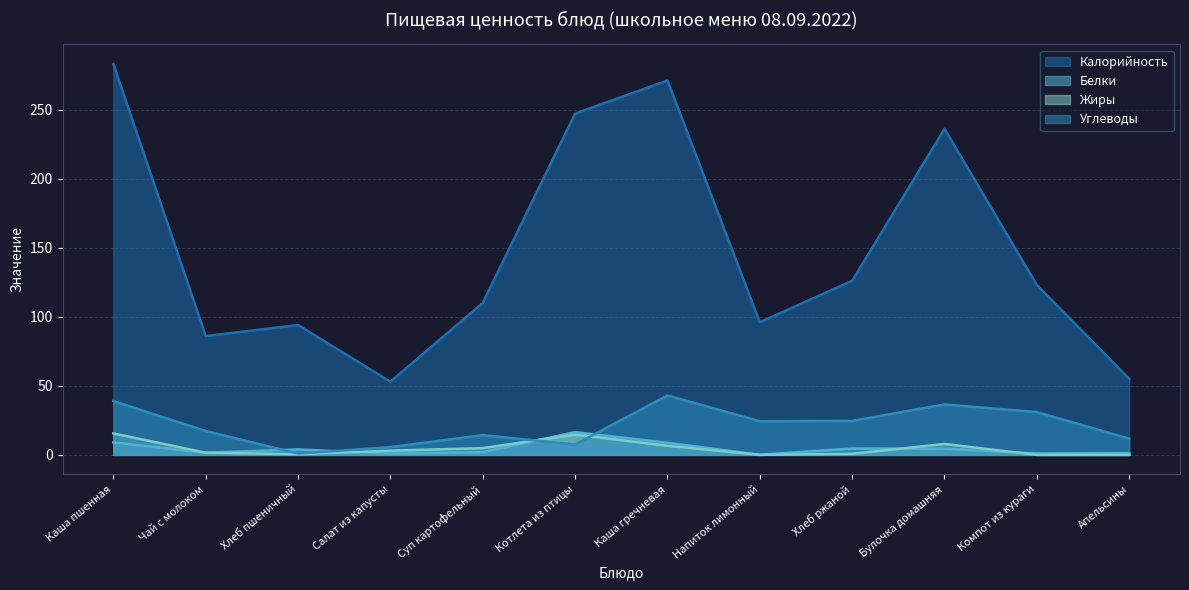

Is it true that Жиры equals 9.7 at Каша гречневая?

False